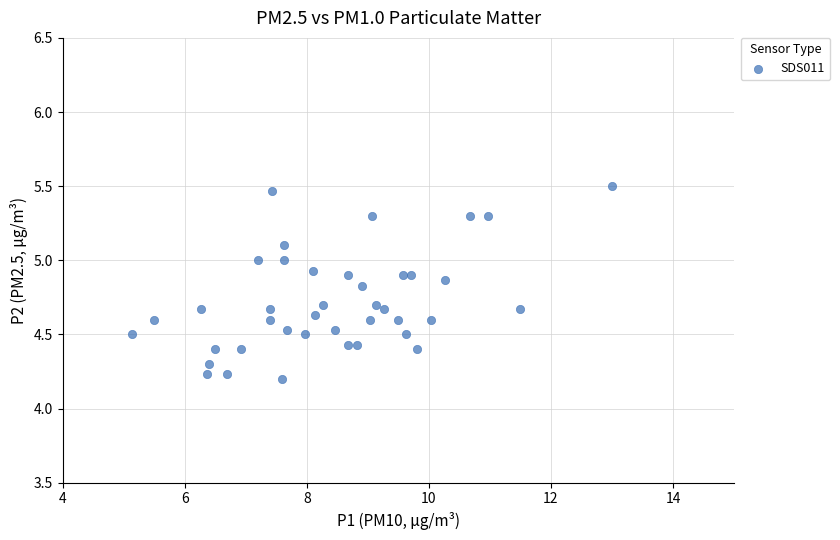

What is the range of Y values (max minus min)?

1.3